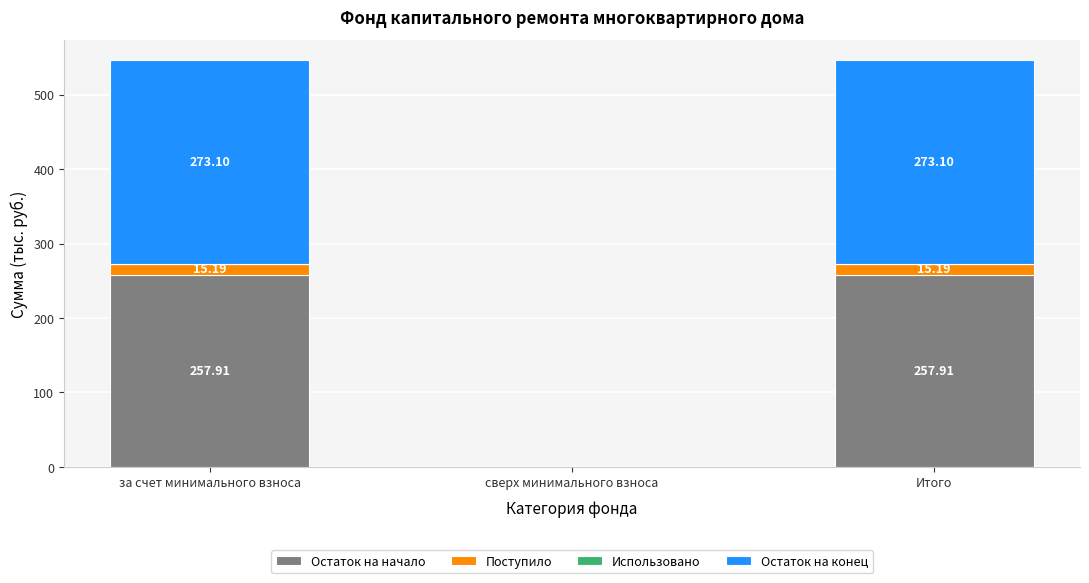

Where does the Остаток на начало series first go above 257?

за счет минимального взноса